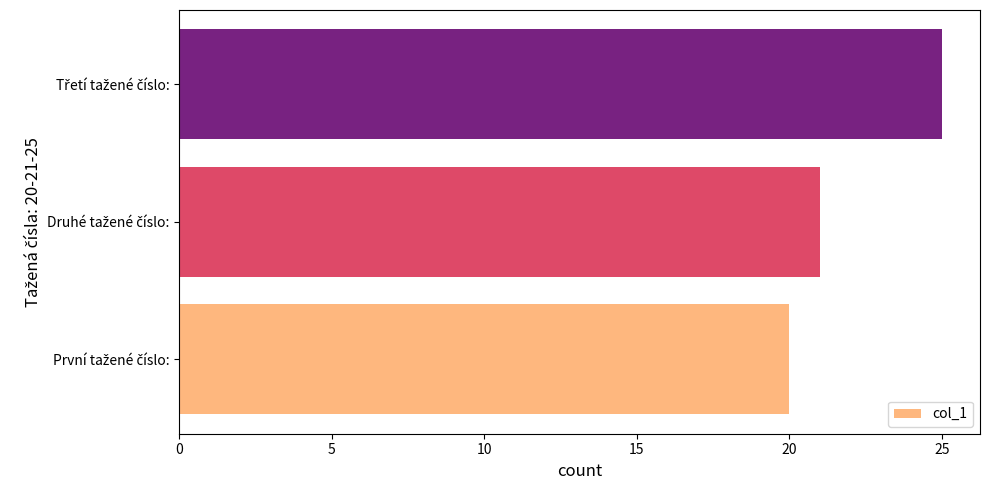

Are the bars grouped side by side (vs. stacked)?

No